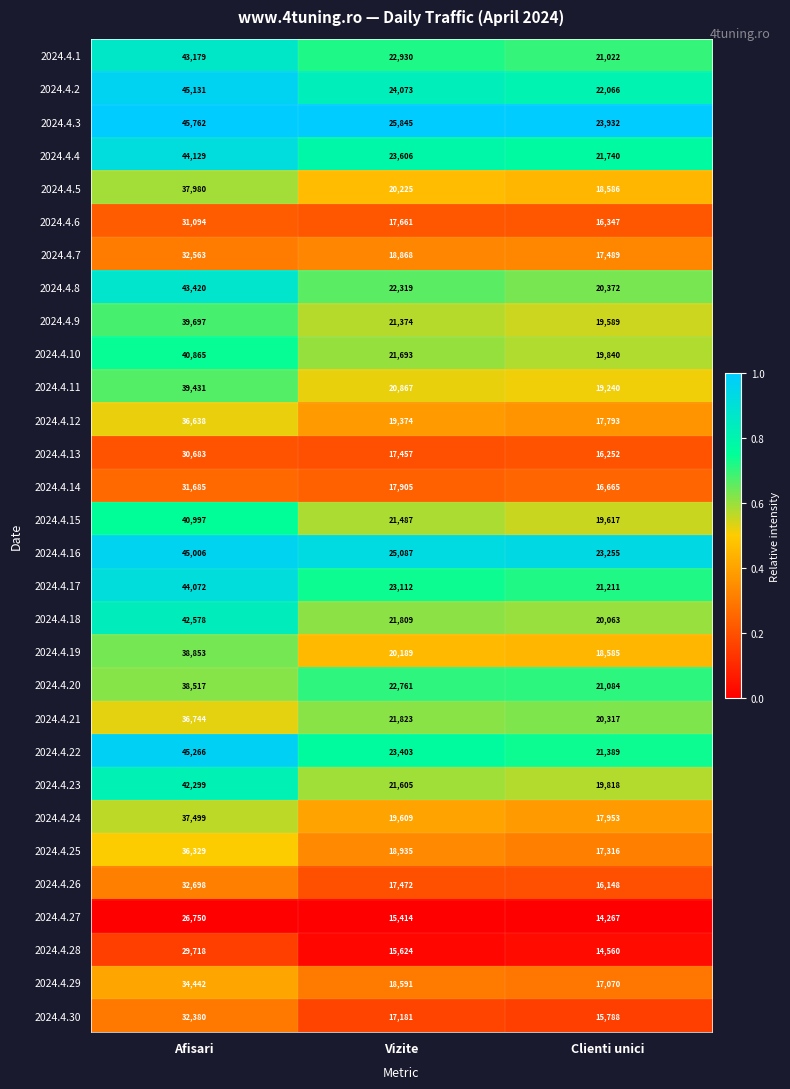

What value does the 2024.4.8 series have at Clienti unici, to the nearest 10?

20370